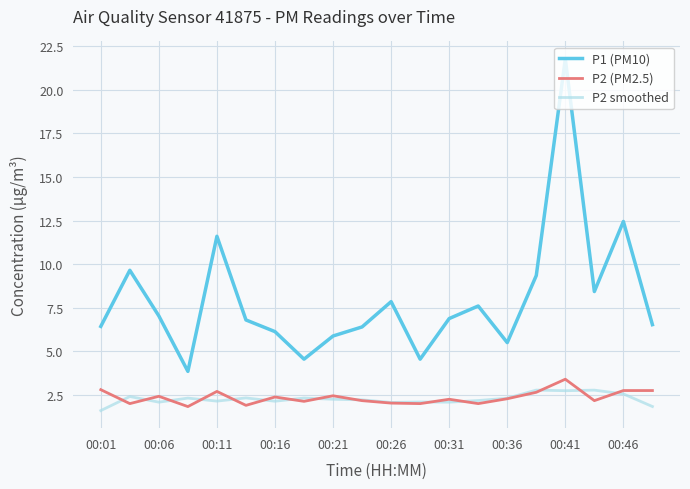

Count the number of data series in this chart.

3